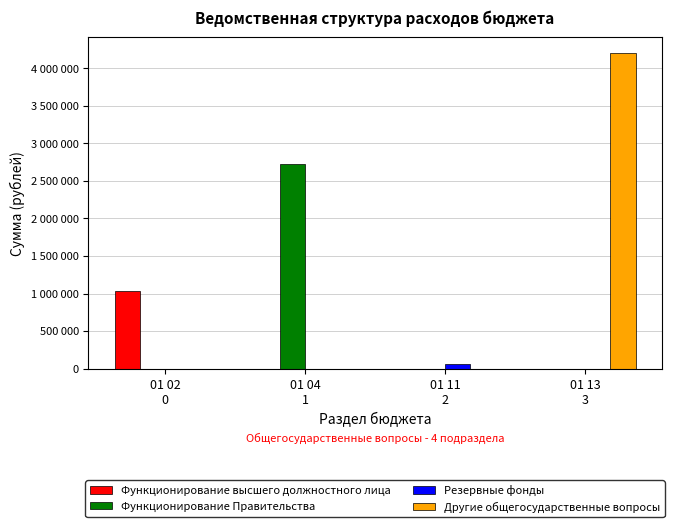

Between 01 11
2 and 01 04
1, which is larger?

01 11
2